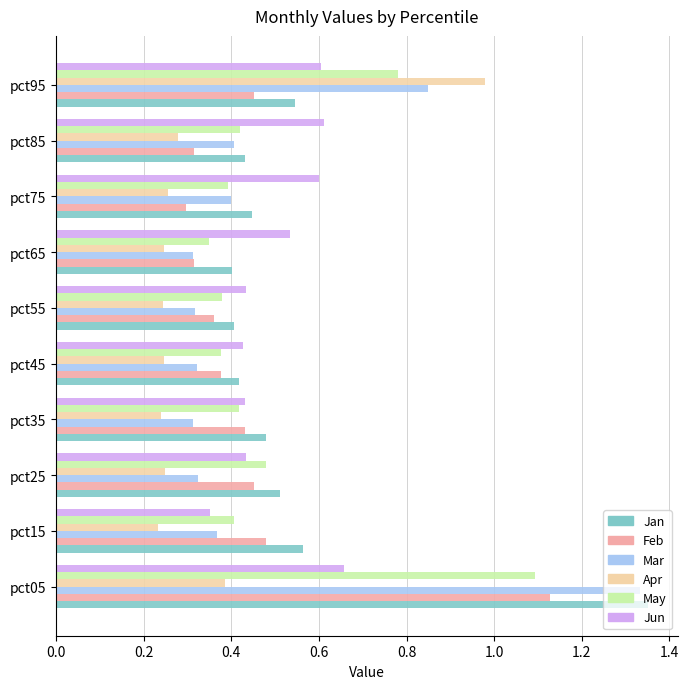

The May series shows 0.4 at pct45. True or false?

True